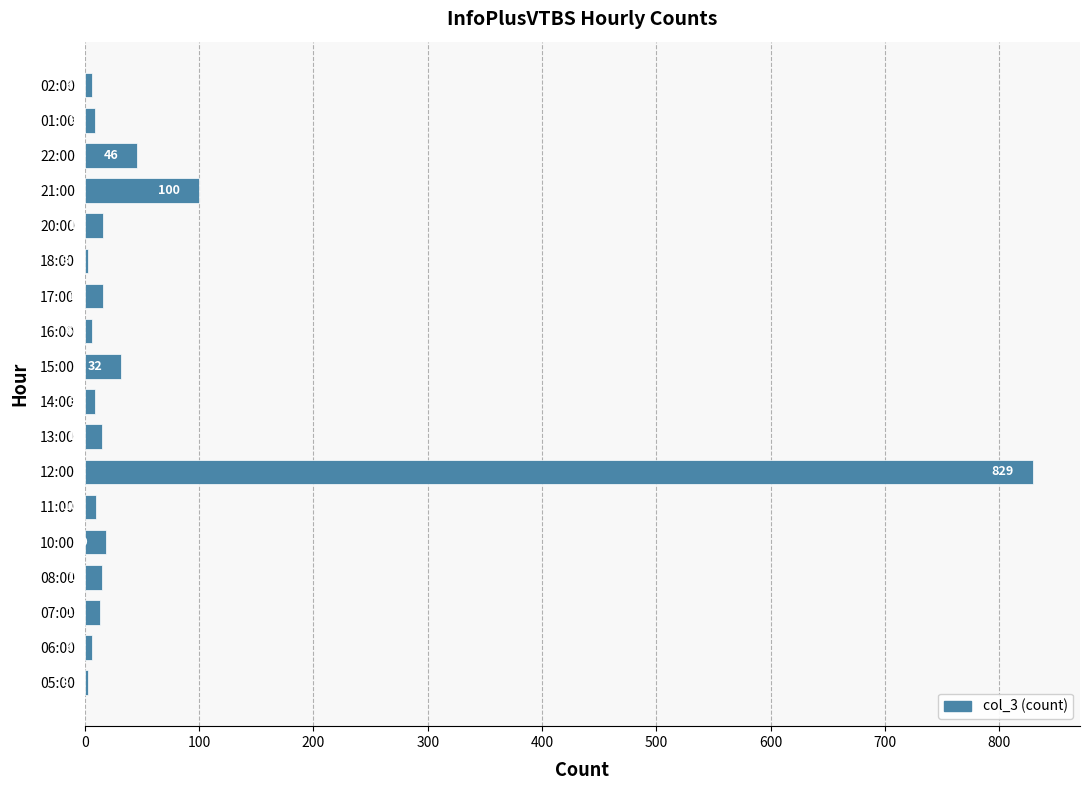

What is the sum of the values at 21:00 and 02:00?

106